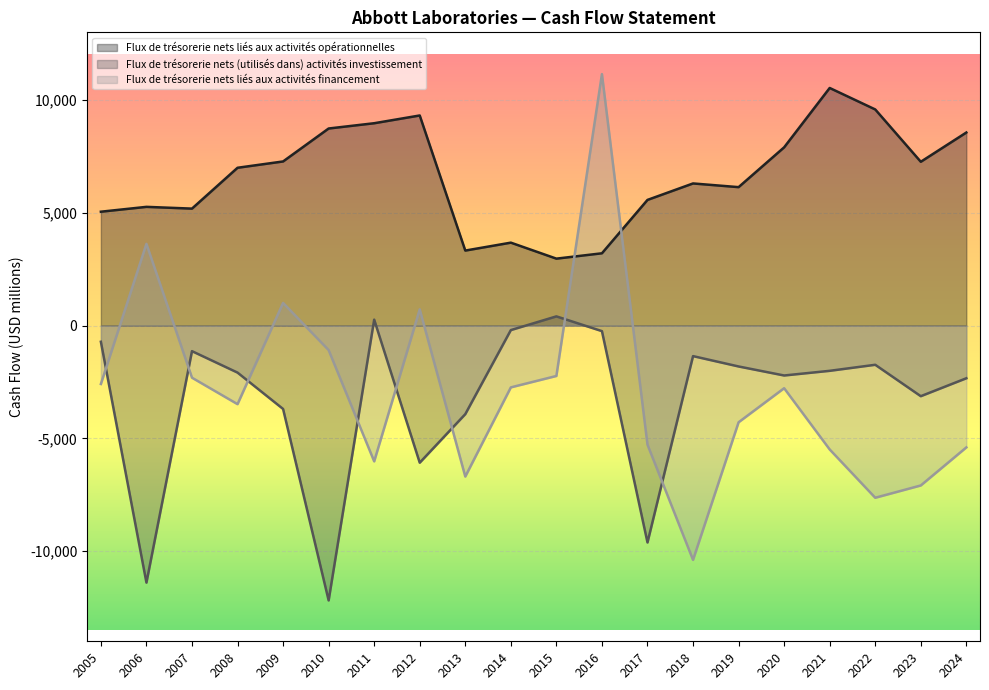

List the series in order of their peak value, lowest first.

Flux de trésorerie nets (utilisés dans) activités investissement, Flux de trésorerie nets liés aux activités opérationnelles, Flux de trésorerie nets liés aux activités financement